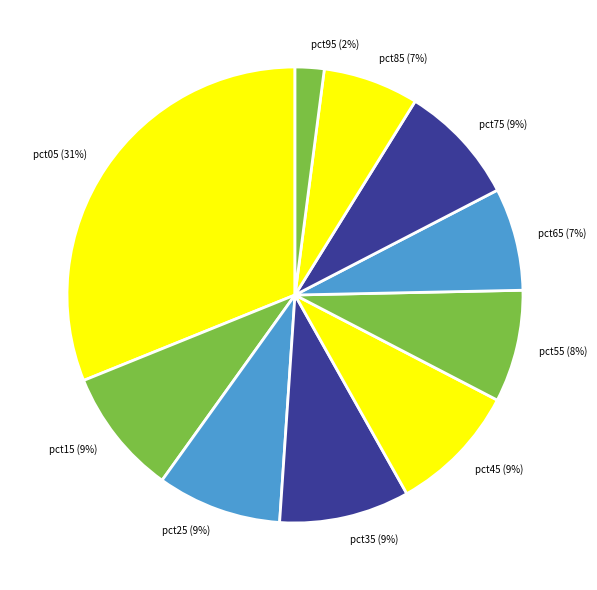

Do pct25 and pct65 together represent more than half of the pie?

No